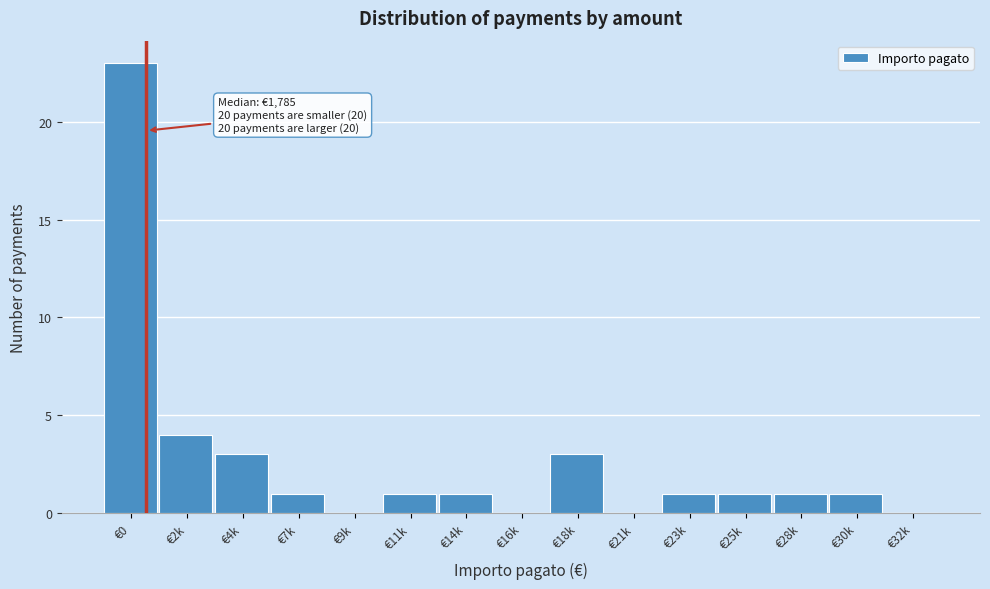

Reading right to left, list all the values displayed in this chart.

€32k=0	€30k=1	€28k=1	€25k=1	€23k=1	€21k=0	€18k=3	€16k=0	€14k=1	€11k=1	€9k=0	€7k=1	€4k=3	€2k=4	€0=23